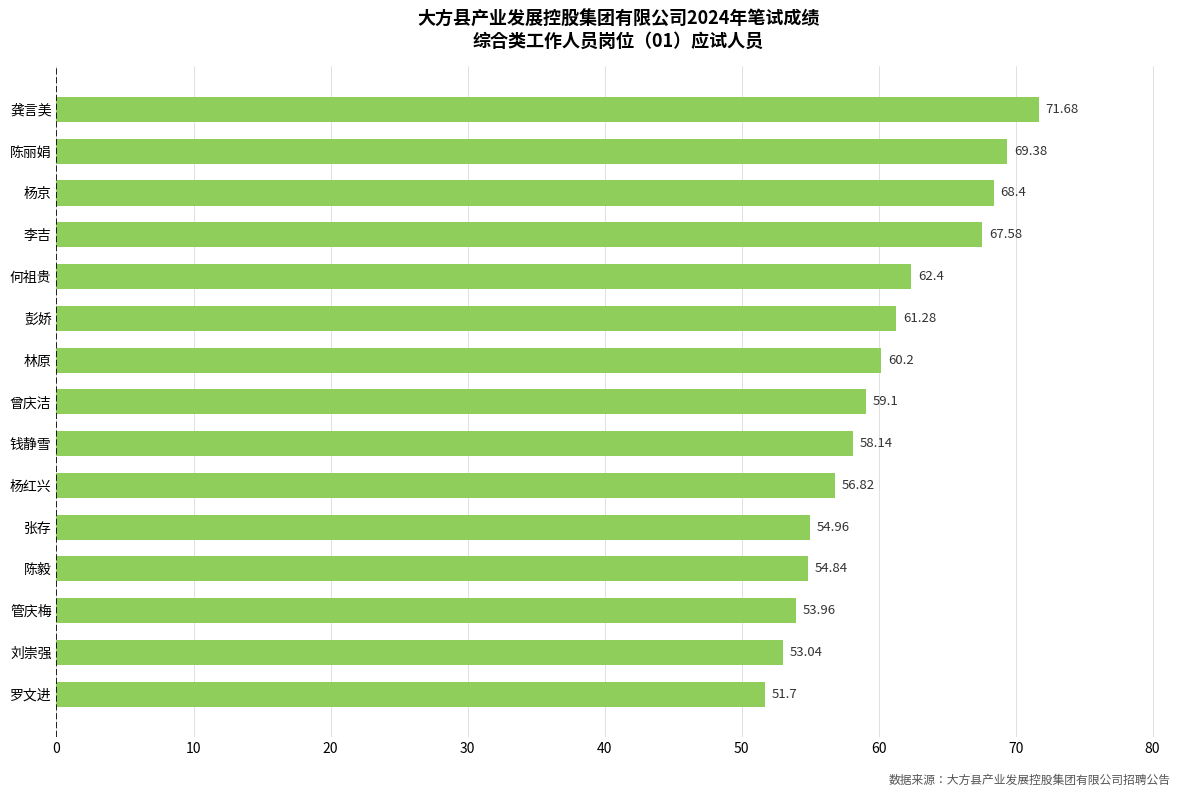

What is the difference between the values at 何祖贵 and 杨京?

6.0